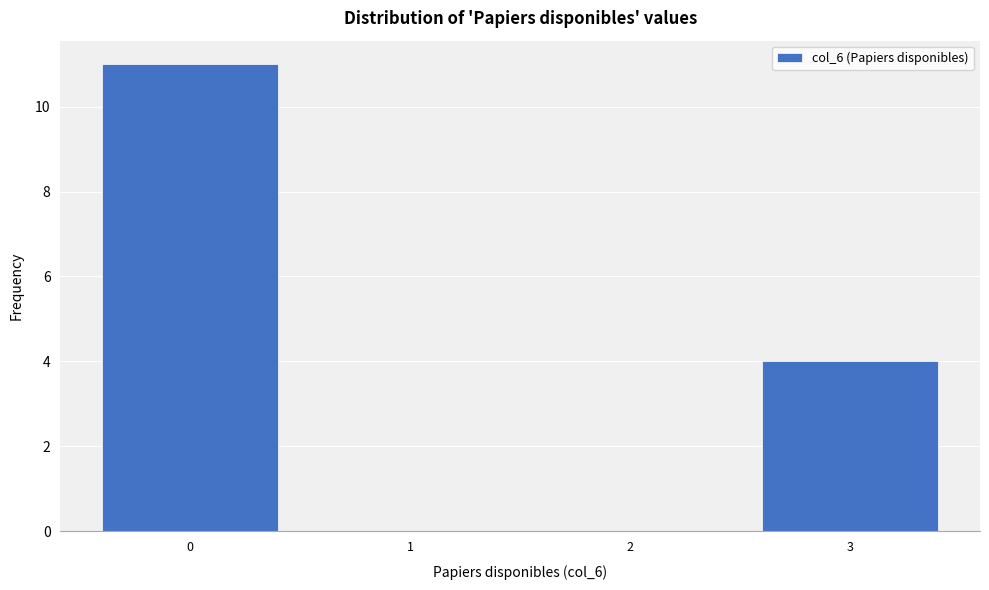

Reading right to left, extract all data points from this chart.

3=4	2=0	1=0	0=11